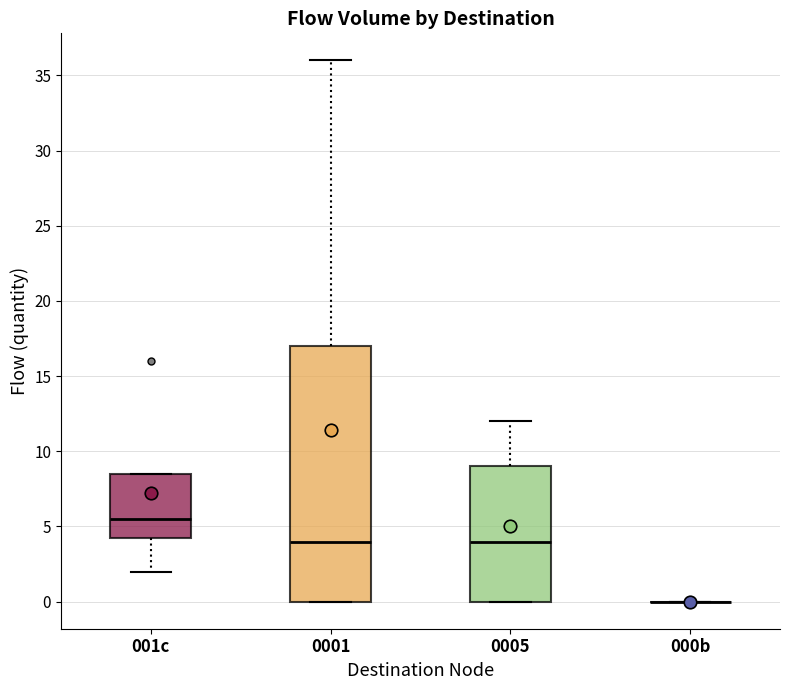

Reading left to right, transcribe this box plot: for each box, give where its median line is, the range the box spans, and where its two whiskers end, as read against the y-axis. The values are not printed on the chart, so give them approximately, as read against the axis.

001c: median 5.5, box 4.5 to 8.5, whiskers 2.0 to 8.5
0001: median 4.0, box 0.0 to 17.0, whiskers 0.0 to 36.0
0005: median 4.0, box 0.0 to 9.0, whiskers 0.0 to 12.0
000b: box collapsed to a line at 0.0, whiskers 0.0 to 0.0